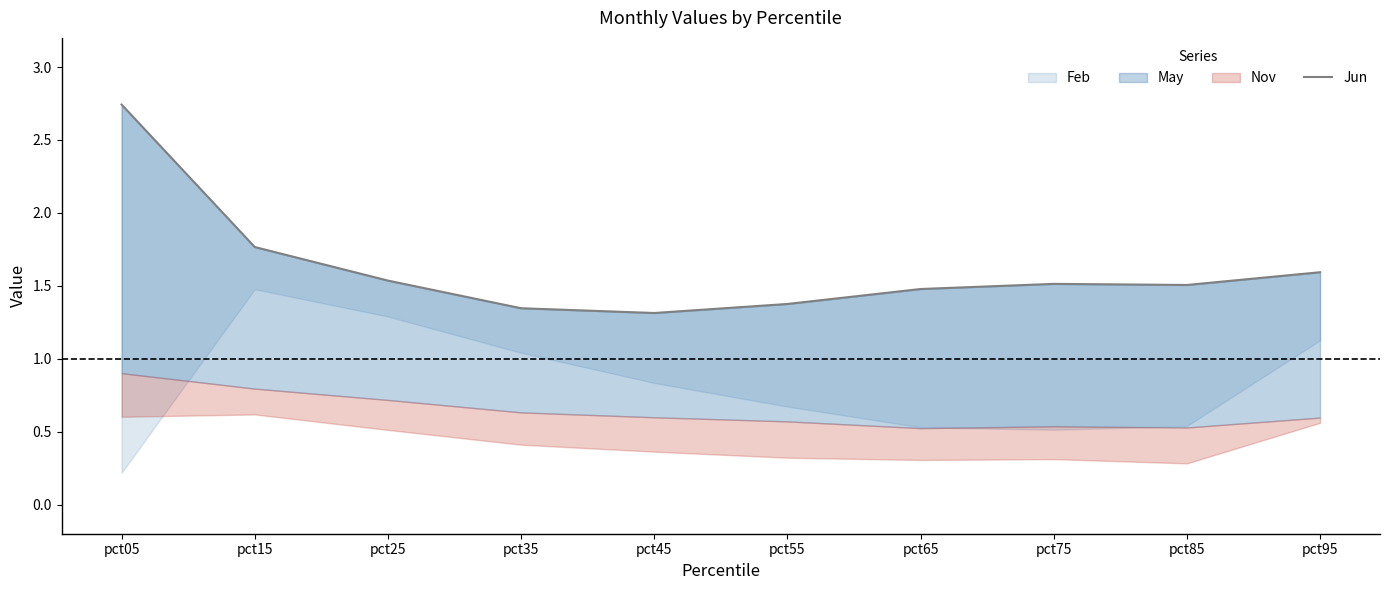

What is the approximate value at pct45?

1.3